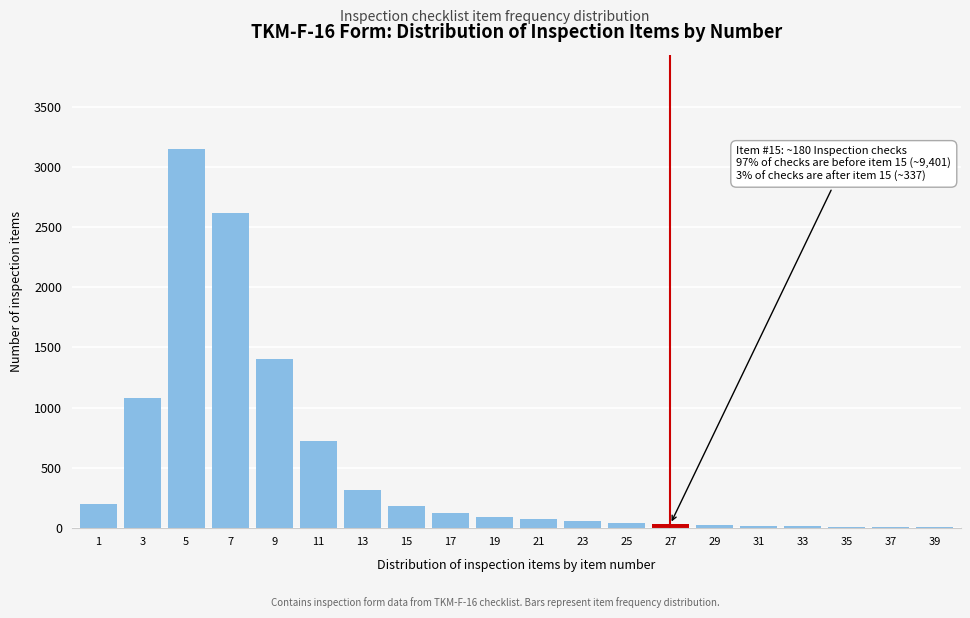

What is the sum of all values?

10126